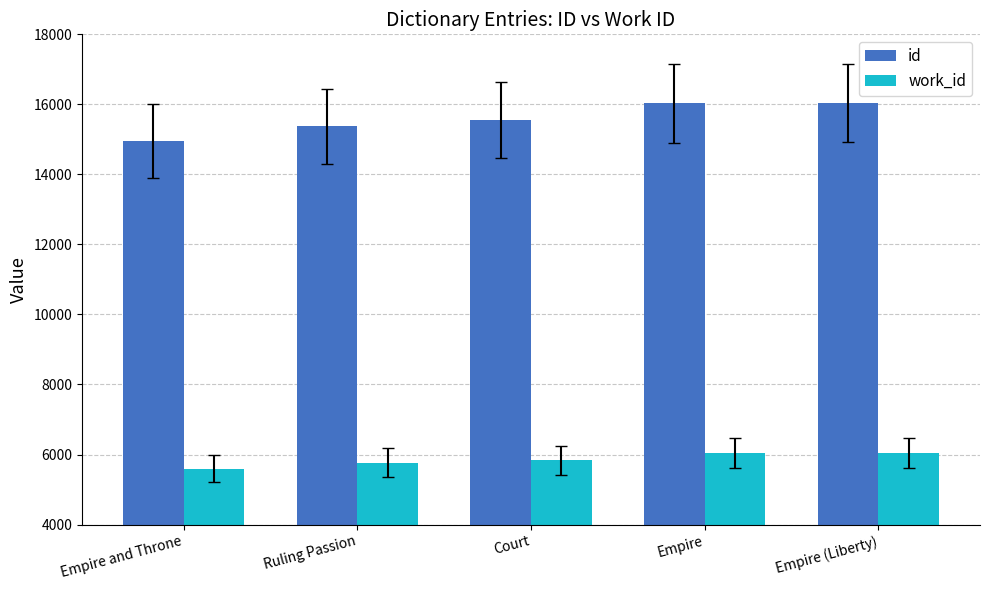

What is the total value across all series at Empire?

22078